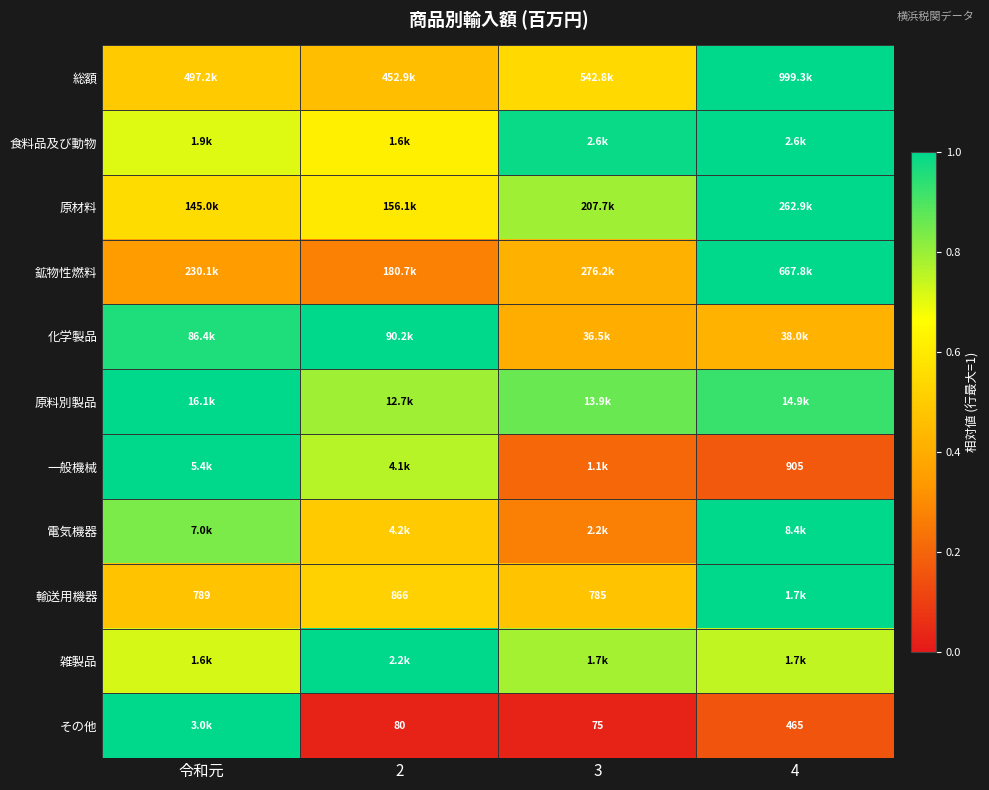

At how many categories does at least one series exceed 0?

4